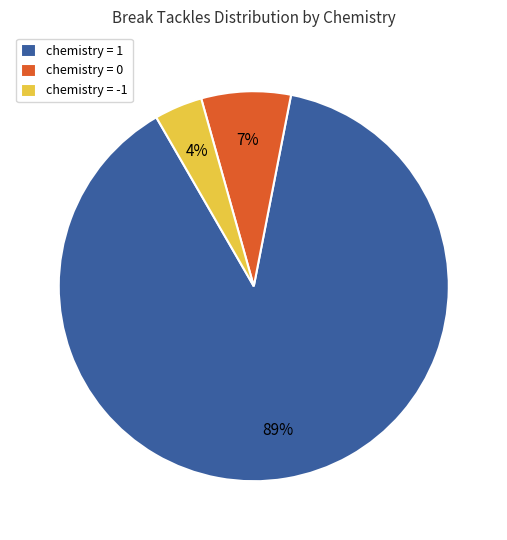

To the nearest percent, what percentage of the pie is chemistry = -1?

4%